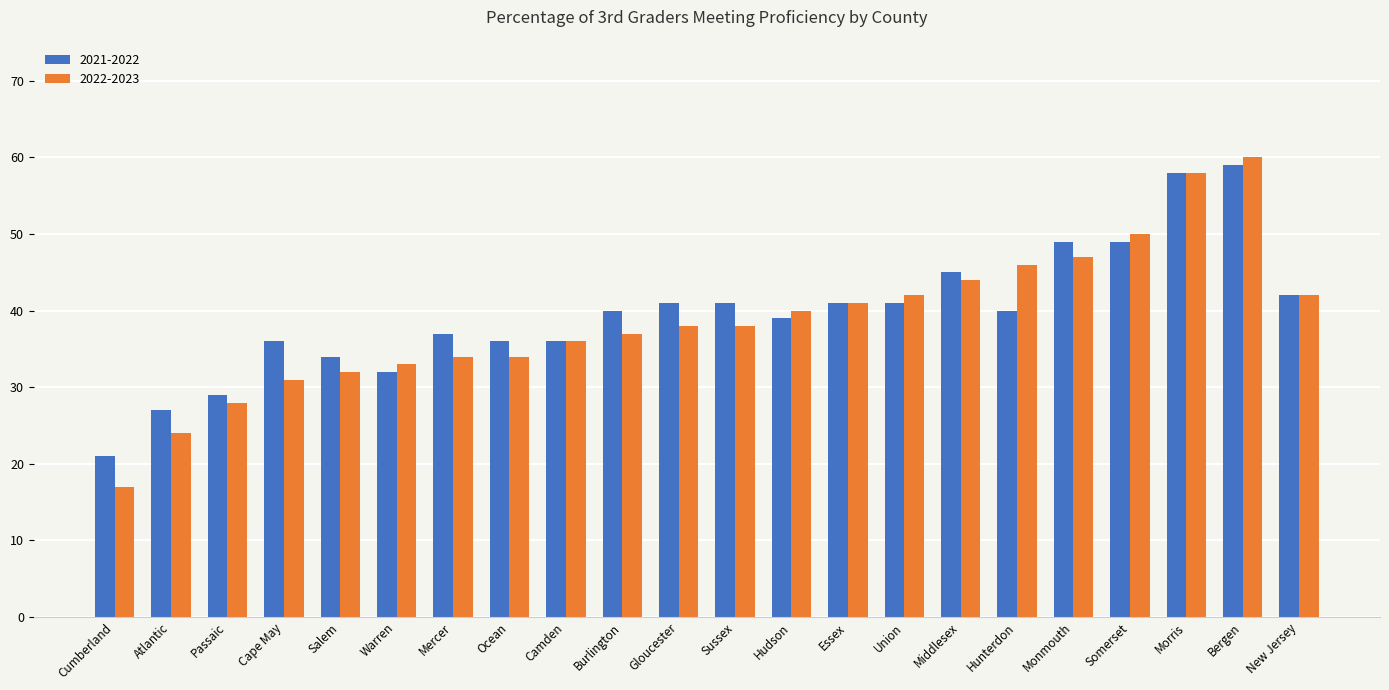

Rank the series by their average value, from highest to lowest.

2021-2022, 2022-2023